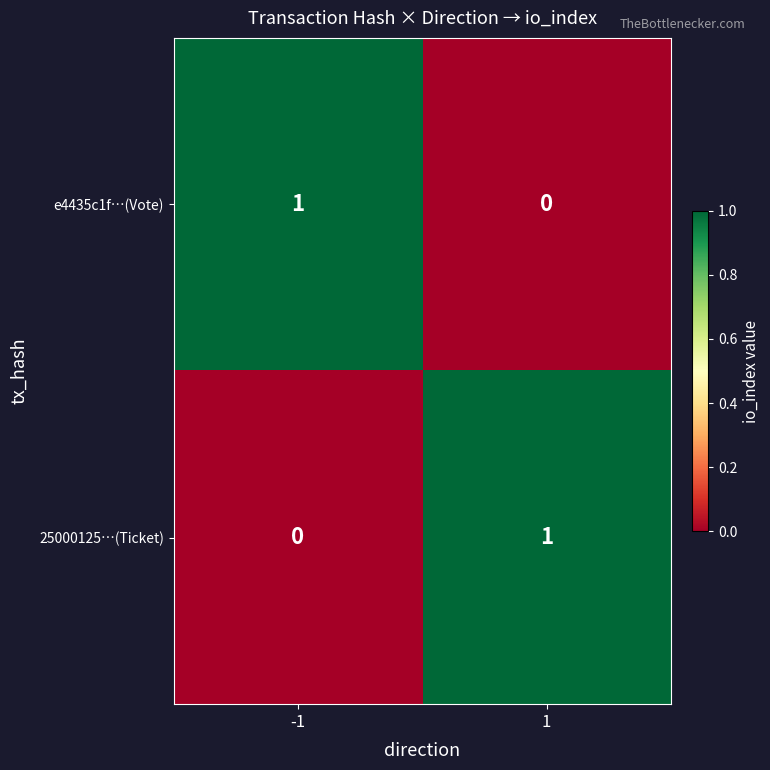

Reading right to left, extract all data points from this chart.

e4435c1f…(Vote): 1=0	-1=1
25000125…(Ticket): 1=1	-1=0